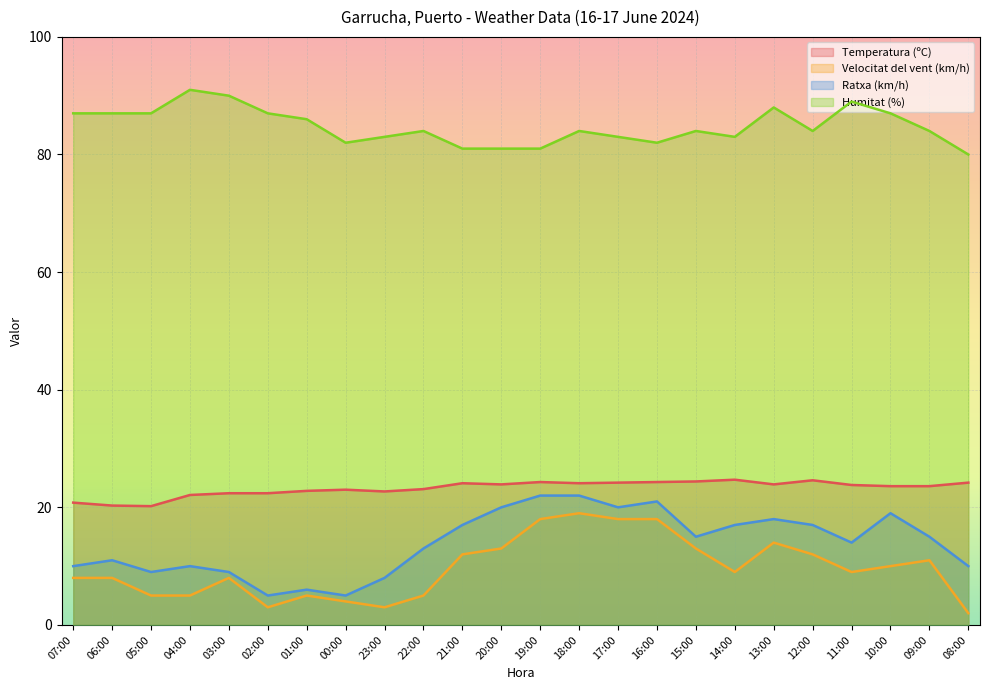

What is the label of the 8th point from the left?

00:00